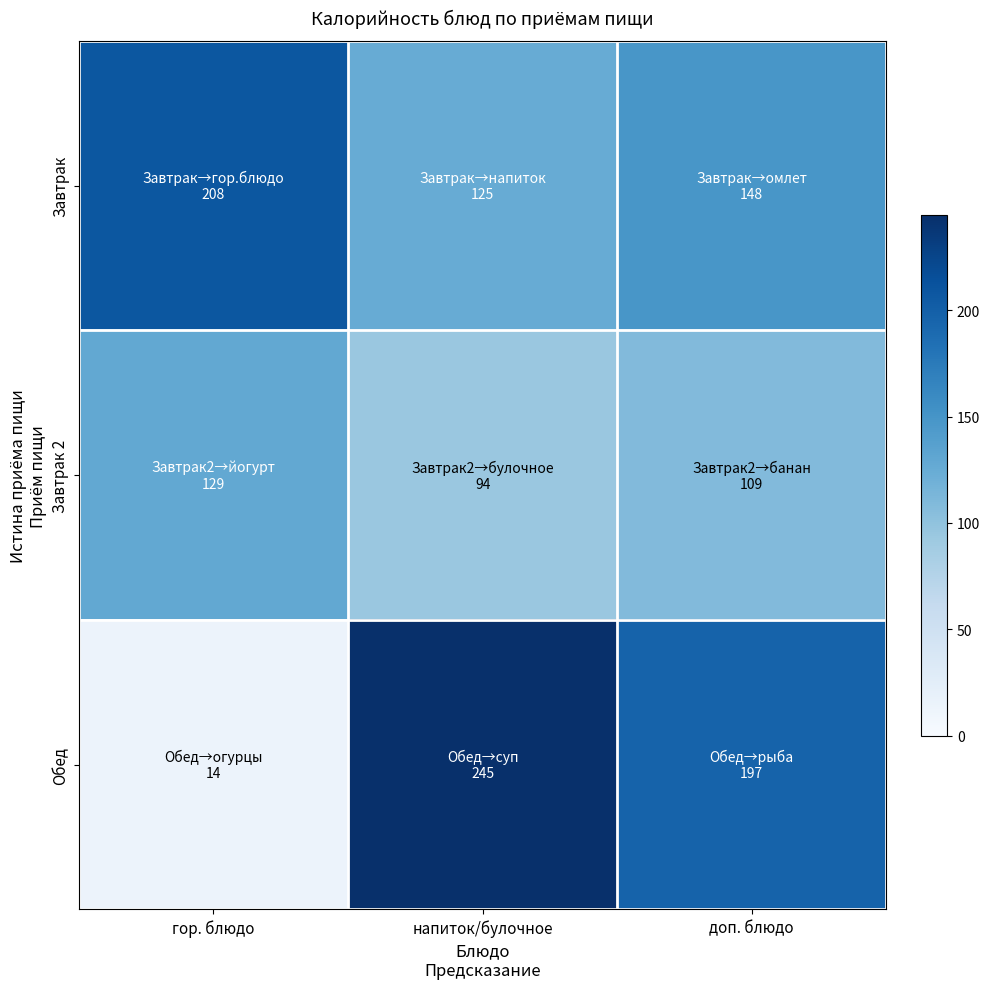

At which category is the sum across all series the highest?

напиток/булочное